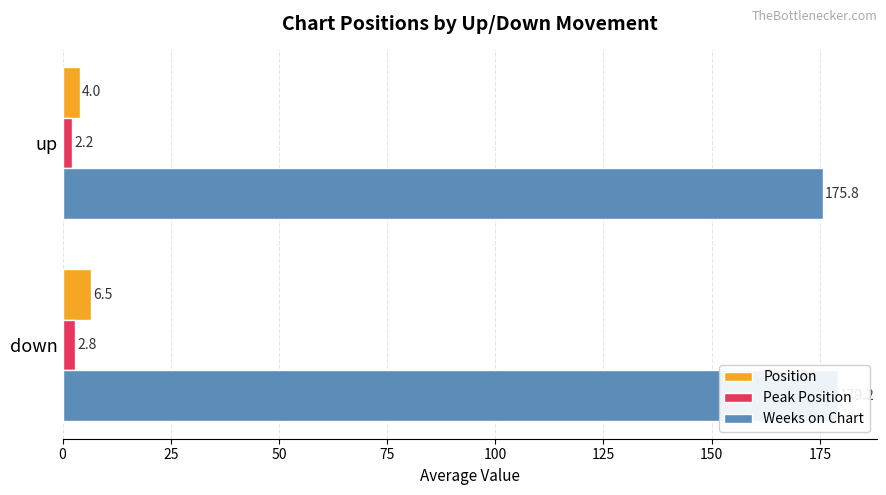

At how many categories does at least one series exceed 71?

2